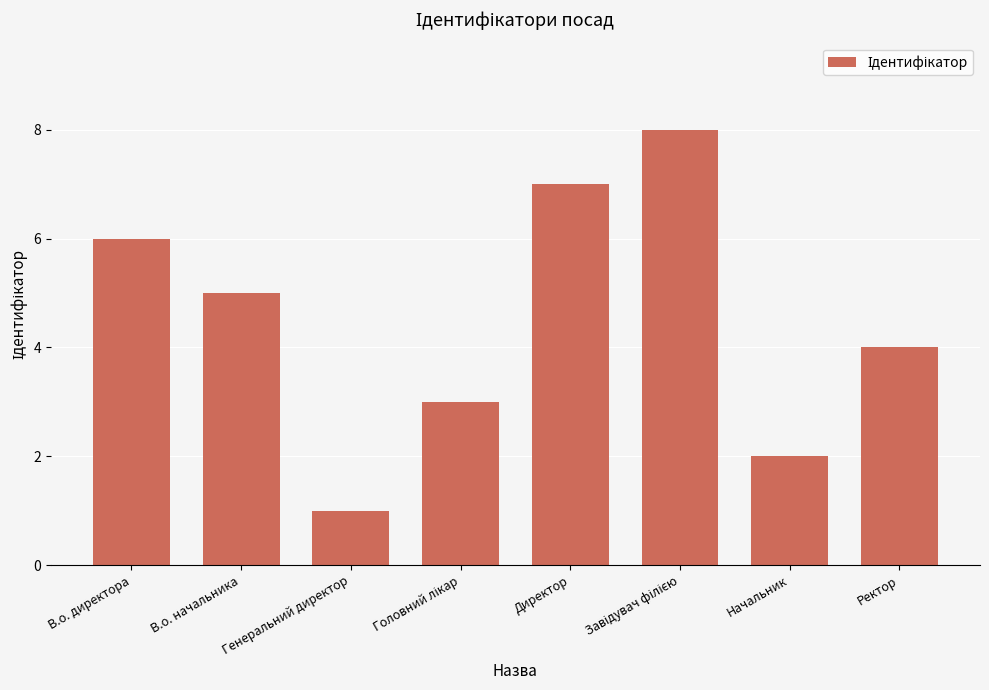

What is the approximate value at В.о. начальника?

5